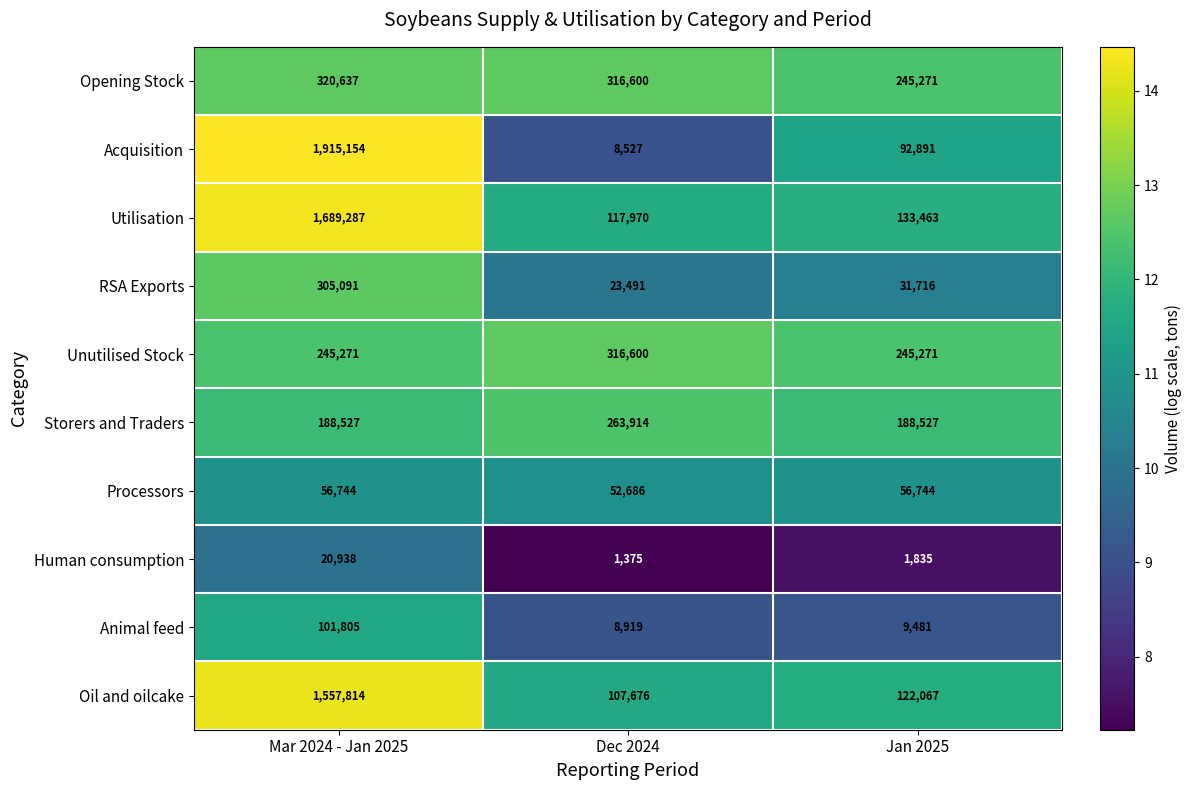

What is the difference between the Storers and Traders values at Dec 2024 and Jan 2025?

75387